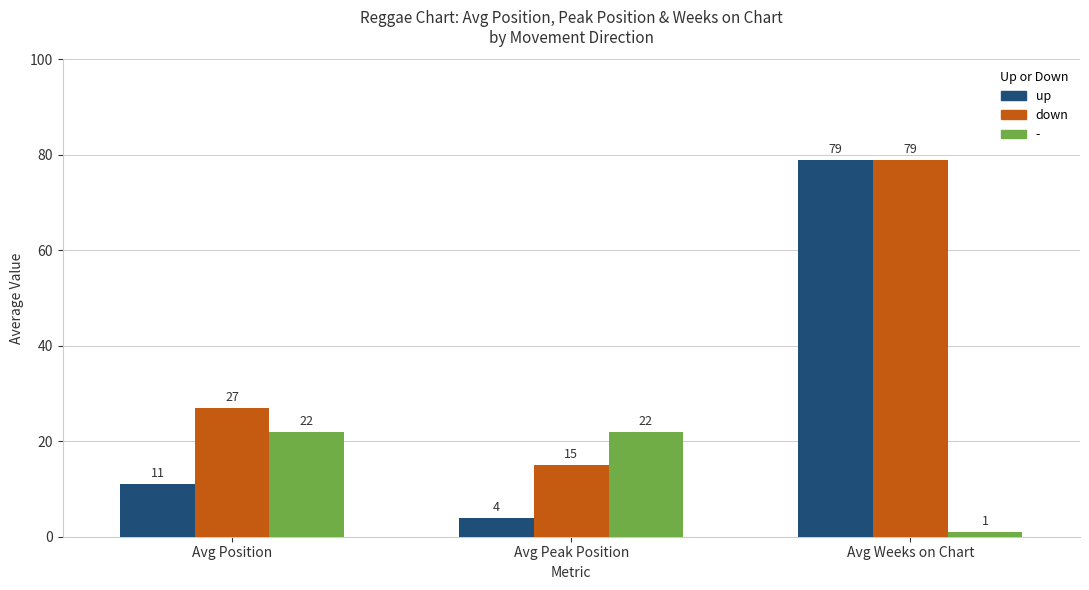

List the labels in order of up value, smallest first.

Avg Peak Position, Avg Position, Avg Weeks on Chart